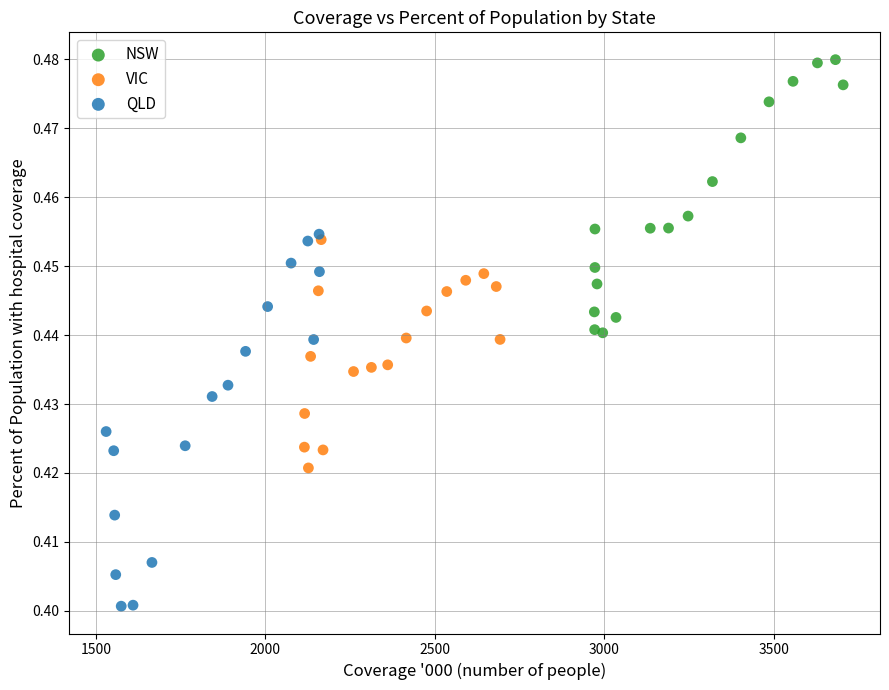

Which series reaches the maximum Y coordinate?

NSW